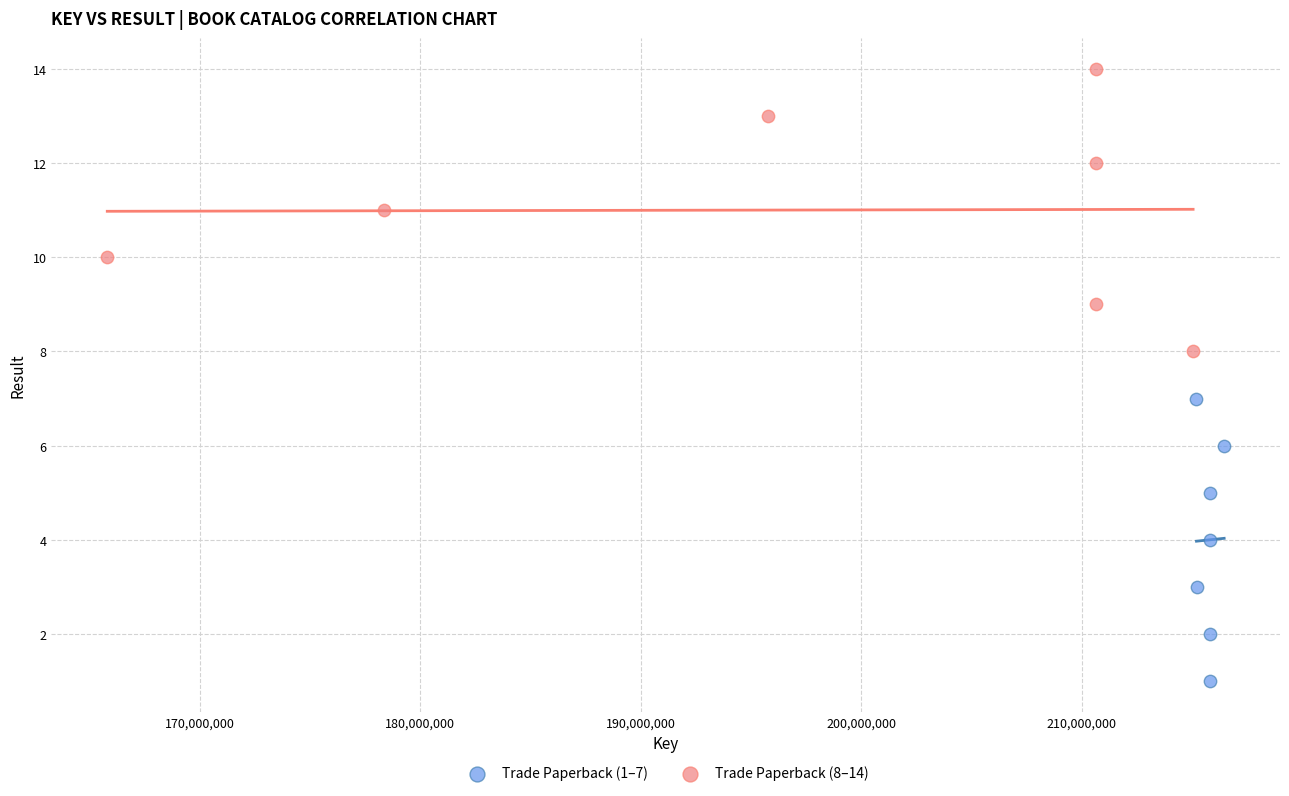

What are all the series names shown in the legend?

Trade Paperback (1–7), Trade Paperback (8–14)